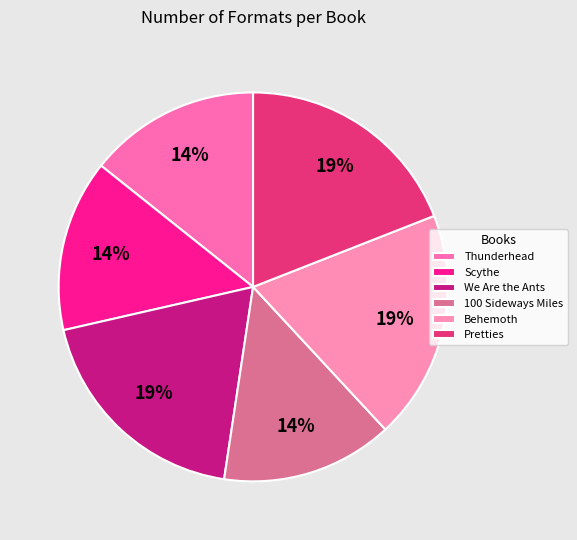

How many slices are in this pie chart?

6